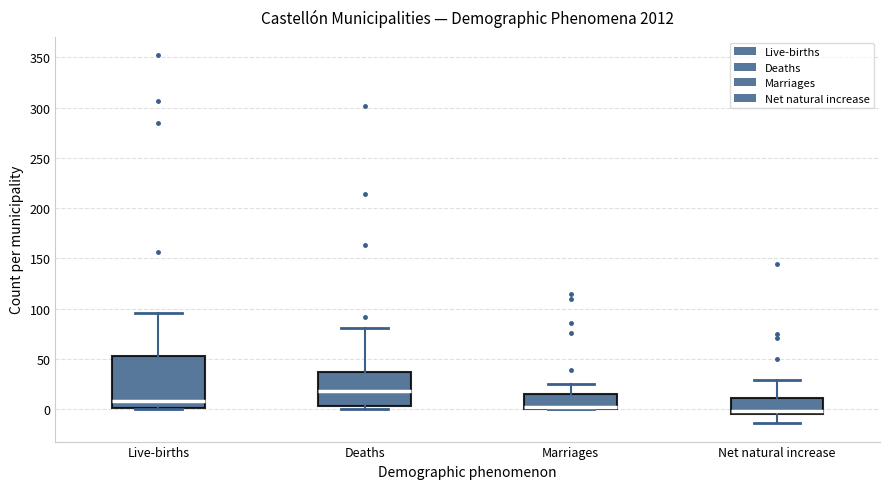

Which box has the highest median line?

Deaths